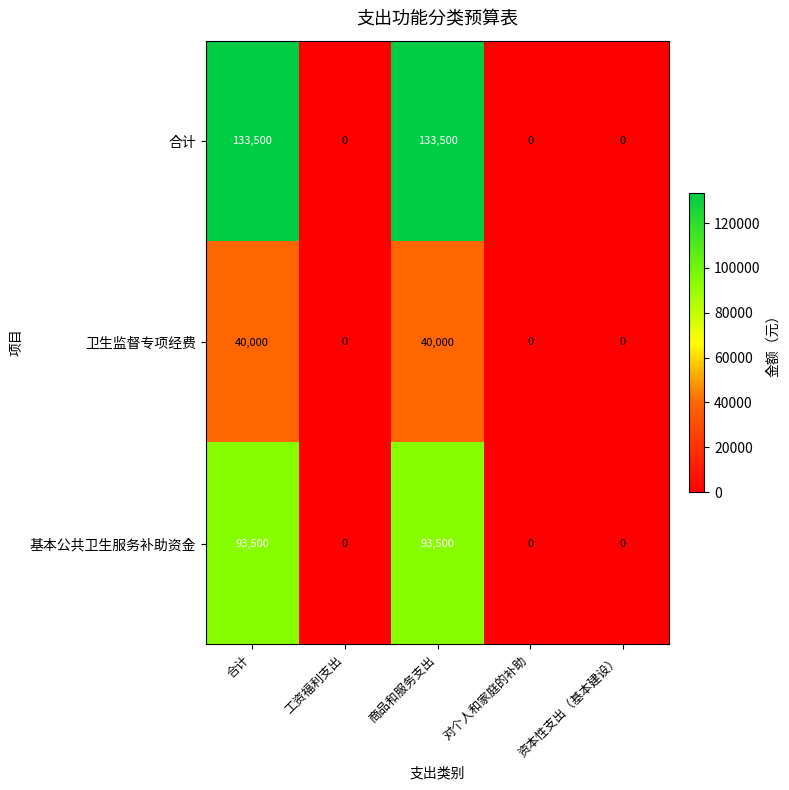

How many 基本公共卫生服务补助资金 values are between 0 and 93500?

5